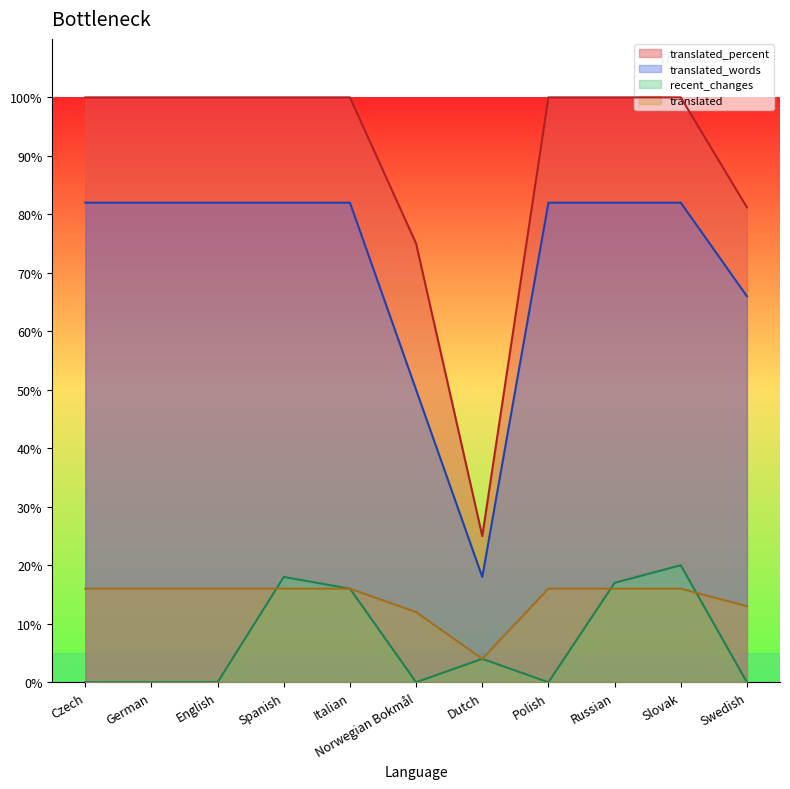

Between Polish and Slovak, which series saw the biggest shift?

recent_changes